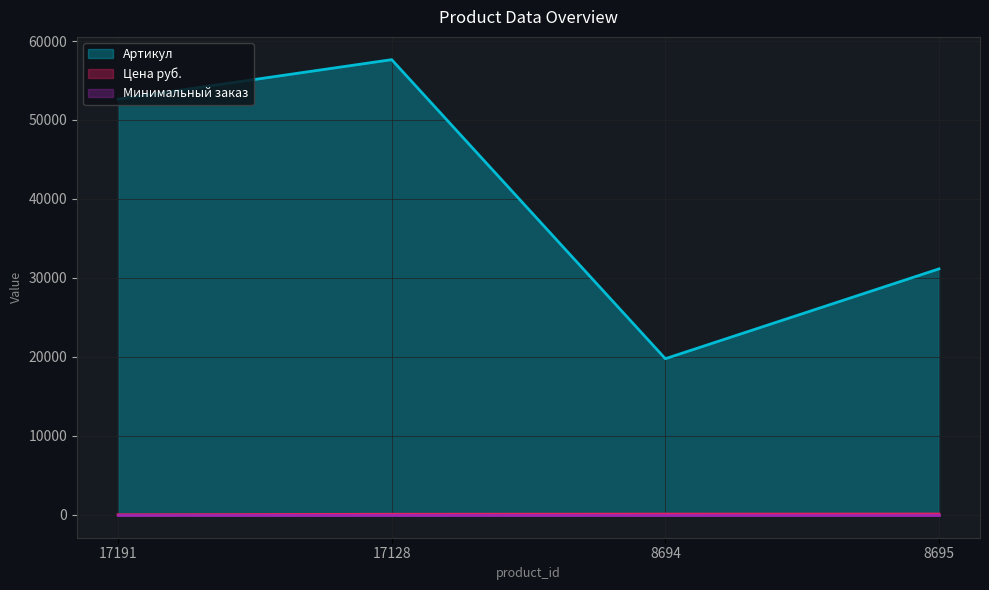

Between 8694 and 8695, which series saw the biggest shift?

Артикул